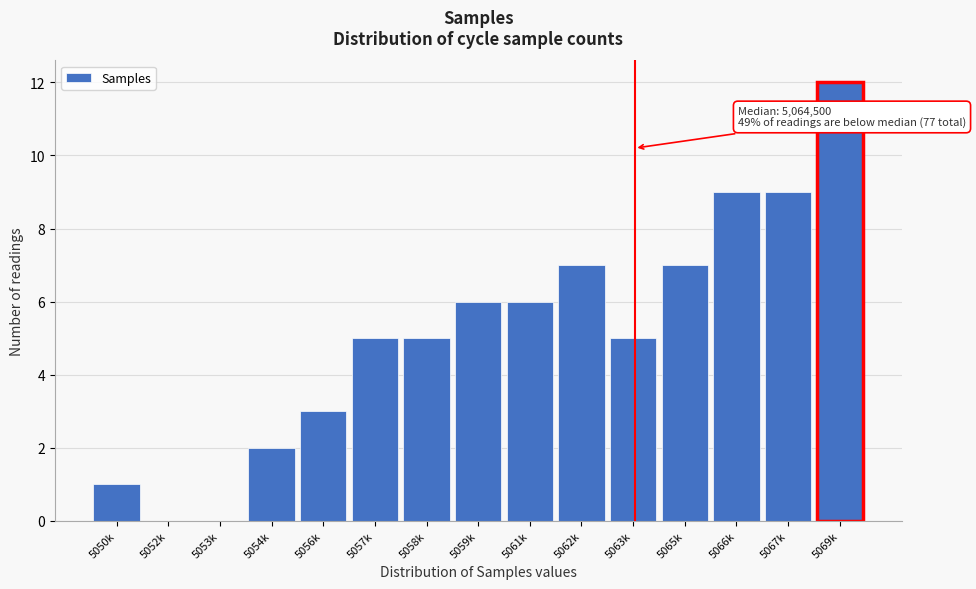

Reading right to left, list all the values displayed in this chart.

5069k=12	5067k=9	5066k=9	5065k=7	5063k=5	5062k=7	5061k=6	5059k=6	5058k=5	5057k=5	5056k=3	5054k=2	5053k=0	5052k=0	5050k=1